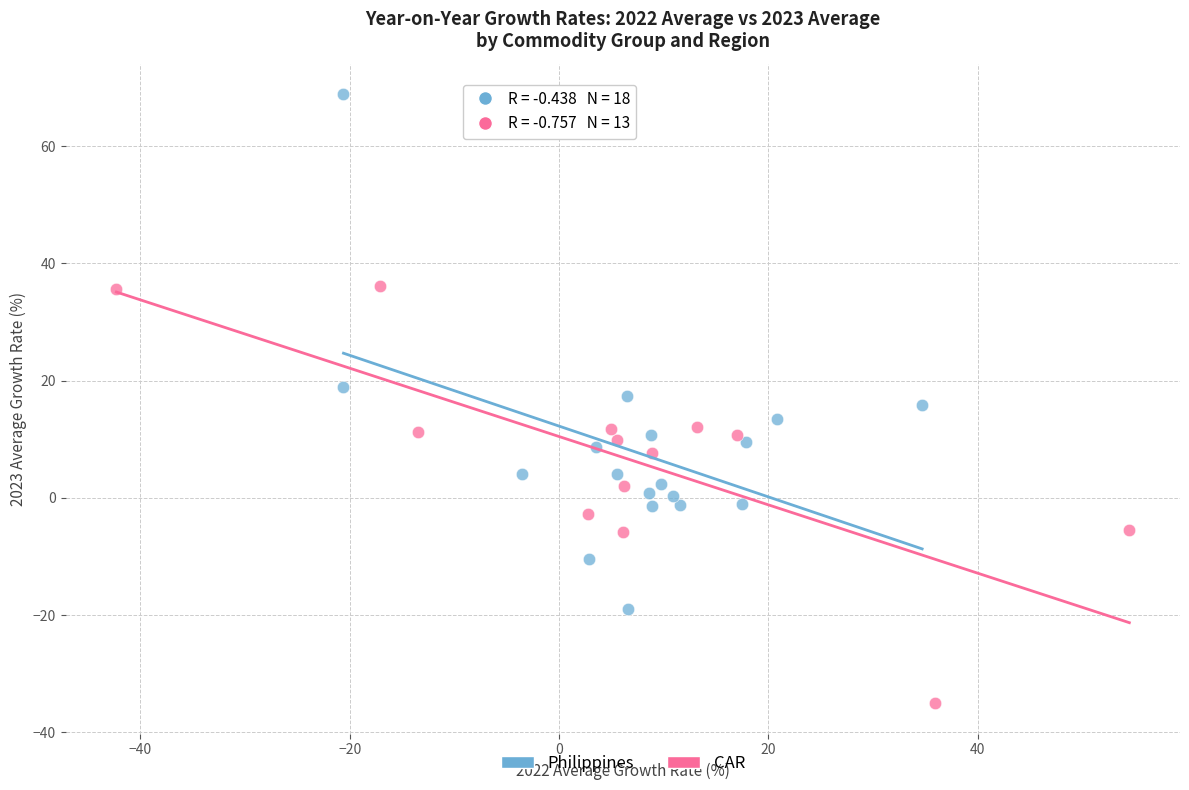

Which series reaches the minimum Y coordinate?

CAR